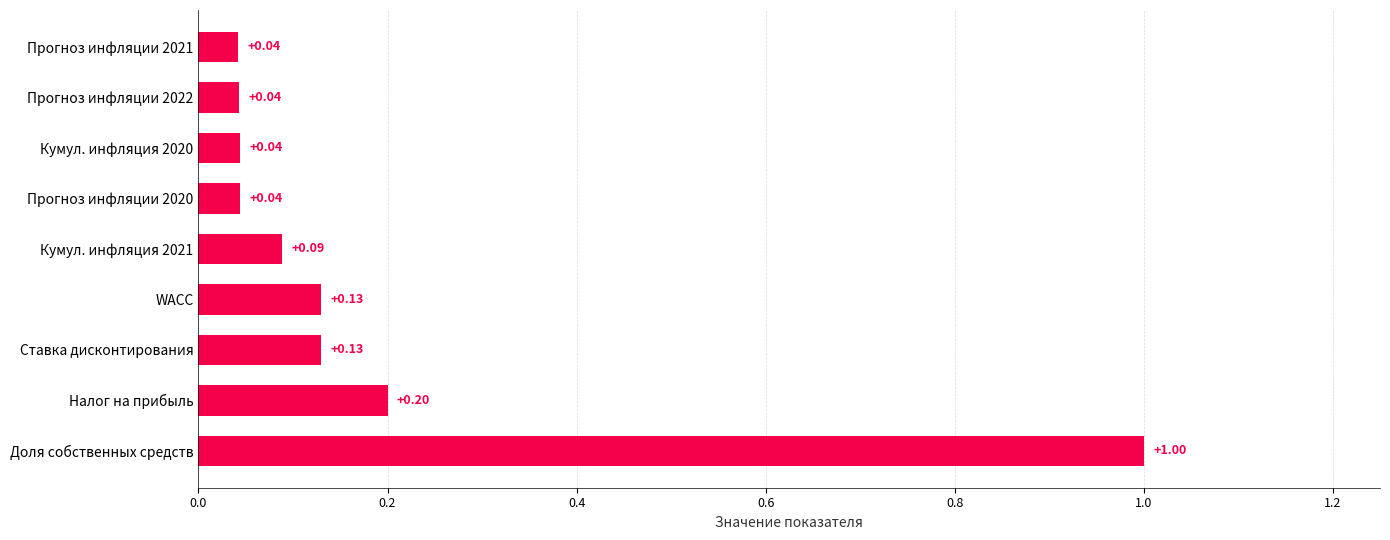

Are the bars grouped side by side (vs. stacked)?

No